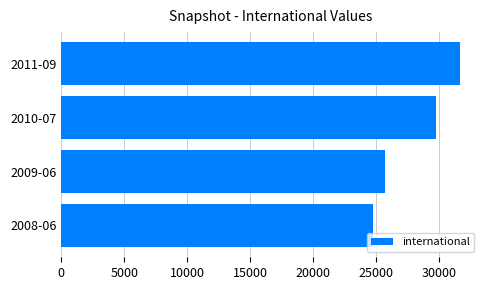

The value at 2011-09 is 31679. True or false?

True